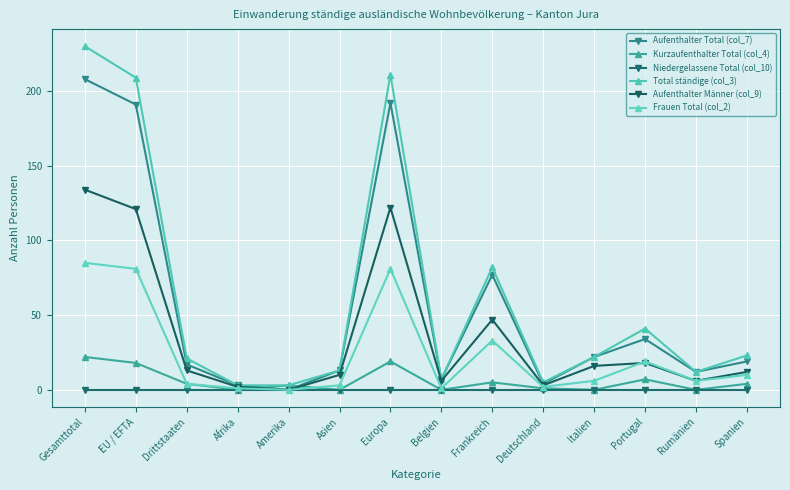

Between Gesamttotal and Amerika, which is larger?

Gesamttotal